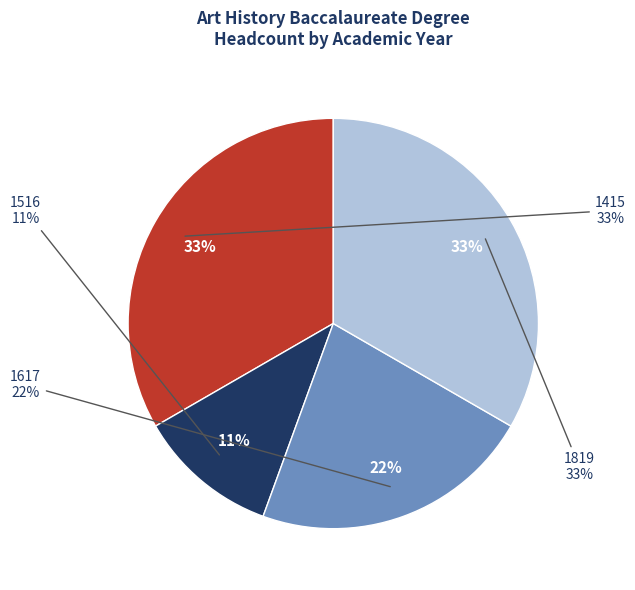

Which category has the biggest portion of the pie?

1415